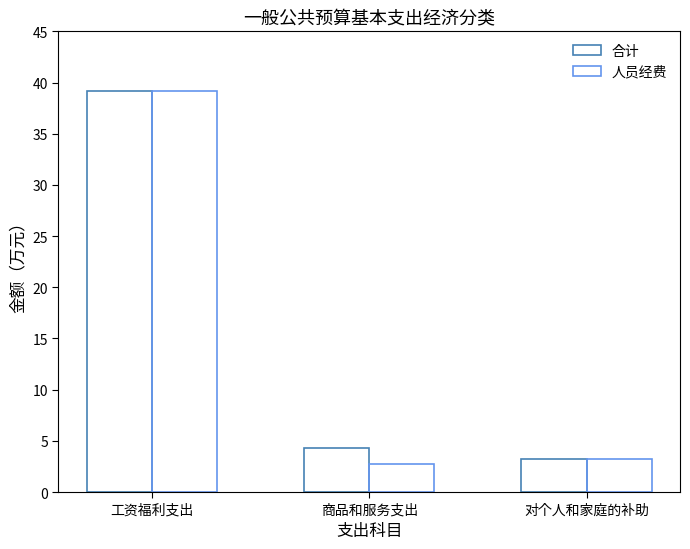

Which category has the highest value across all series?

工资福利支出